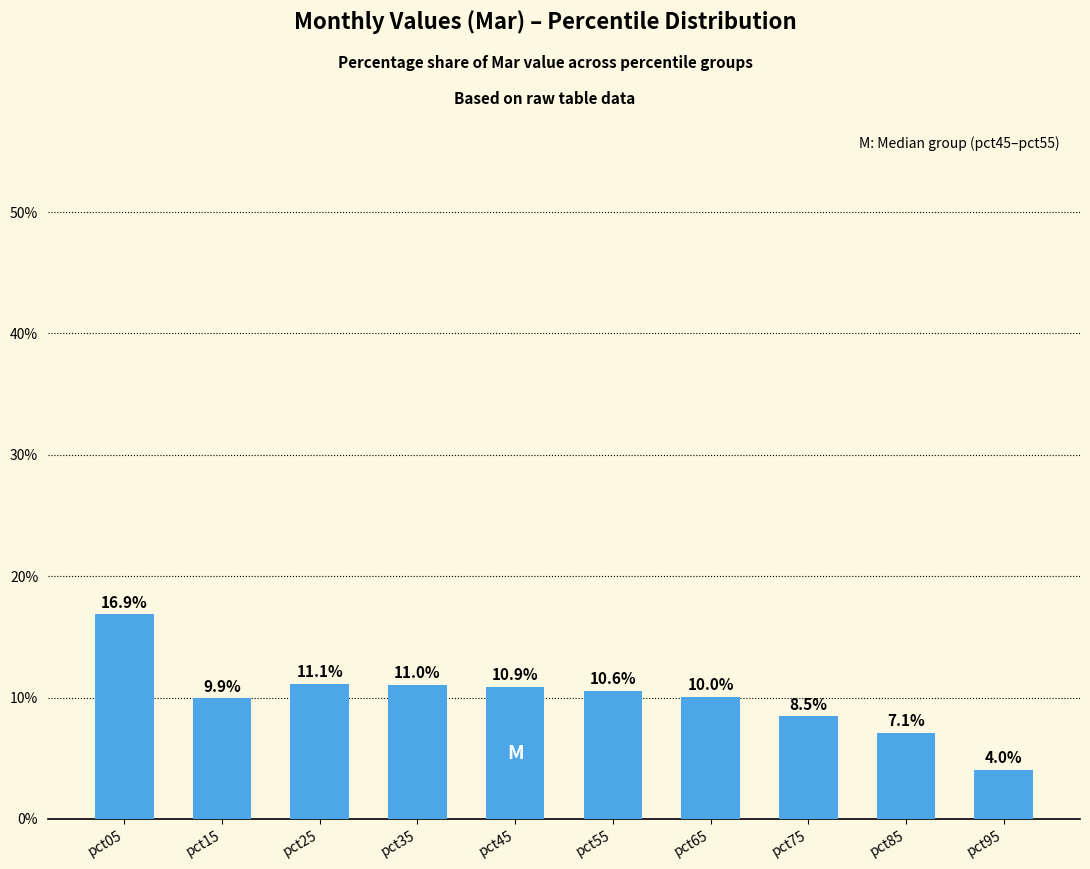

How many bars are there in total?

10